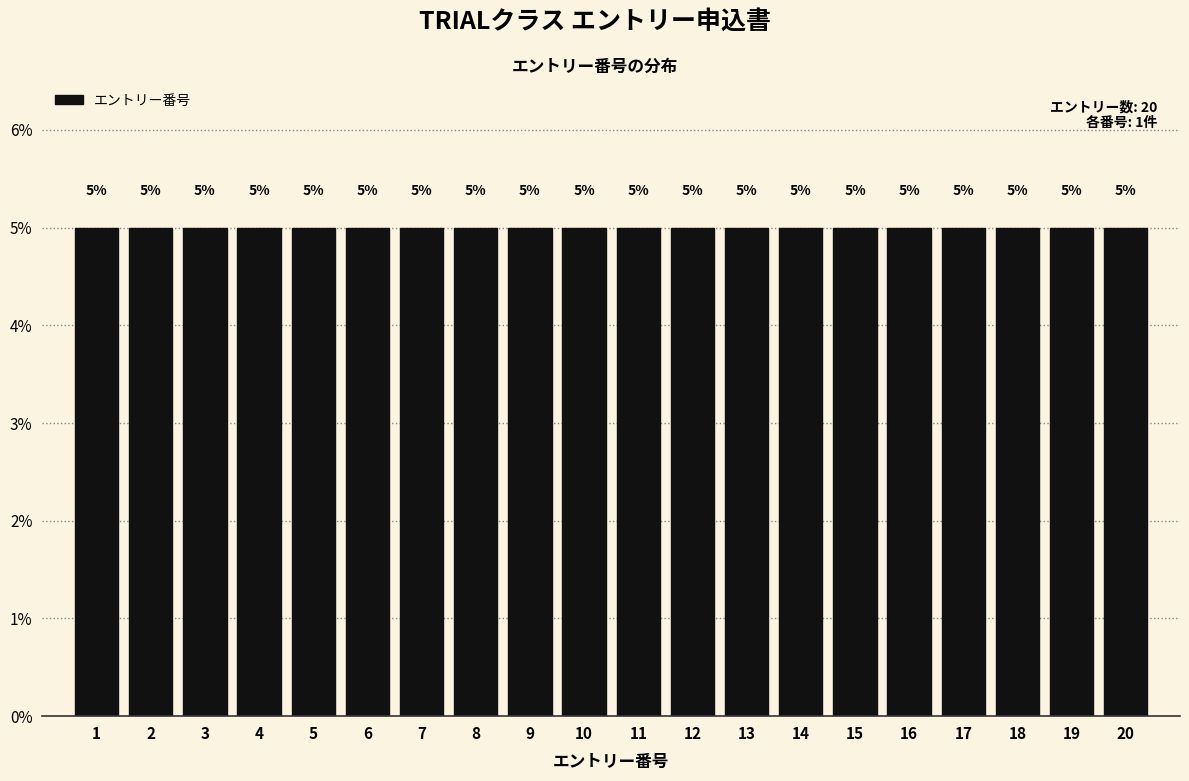

How tall is the bar that spans 8.5 to 9.5 on the x-axis?

5